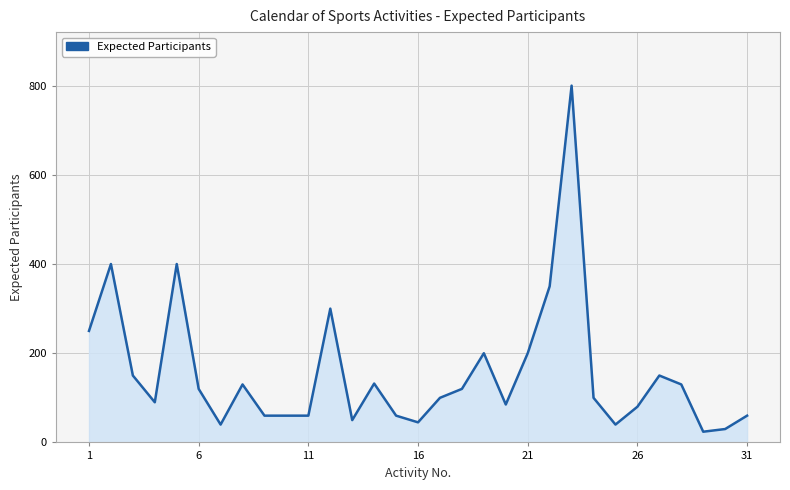

What is the minimum value shown in the chart?

24